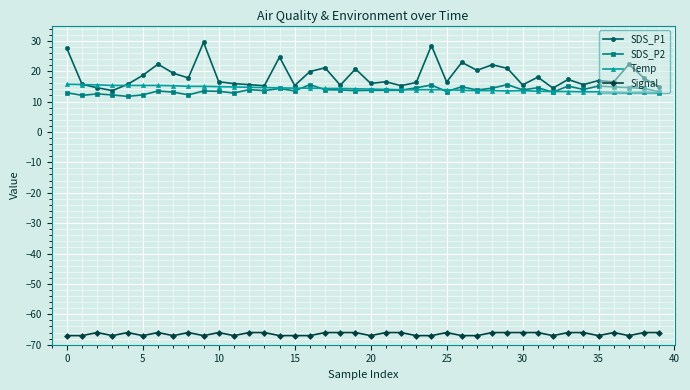

True or false: Signal has more than 1 points higher than both neighbors.

True